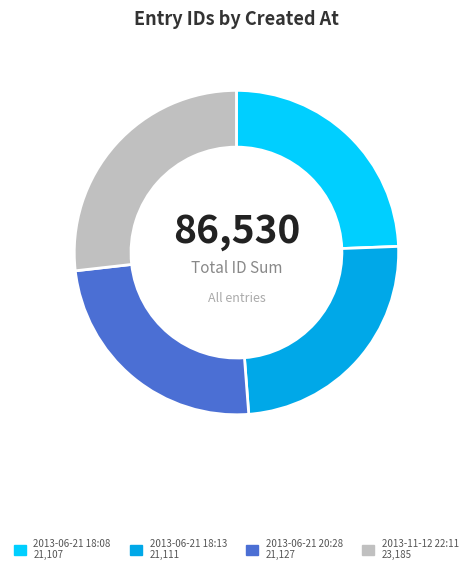

Do 2013-06-21 18:08 and 2013-06-21 20:28 together represent more than half of the pie?

No